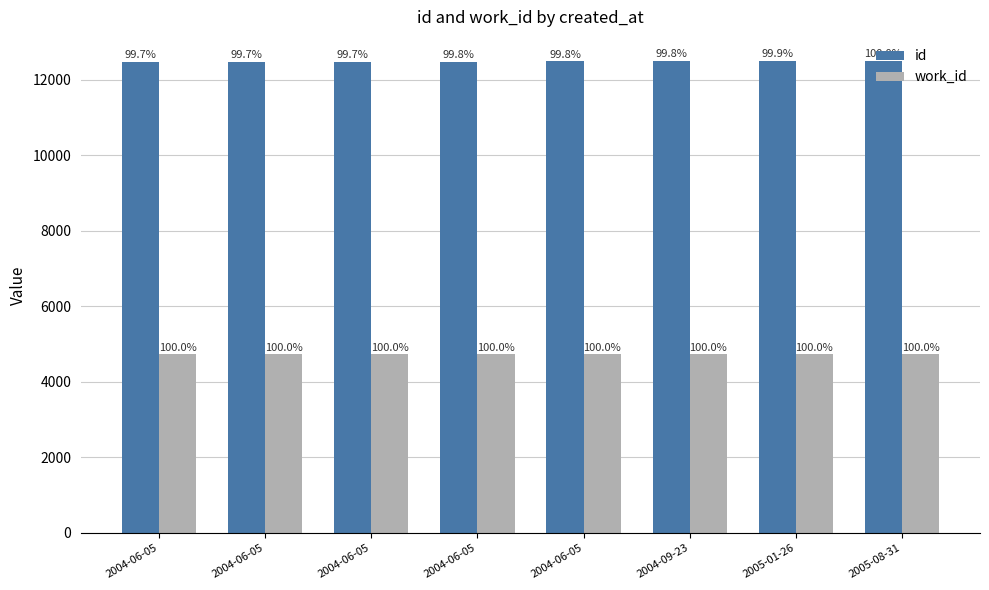

At which category is the sum across all series the highest?

2005-08-31